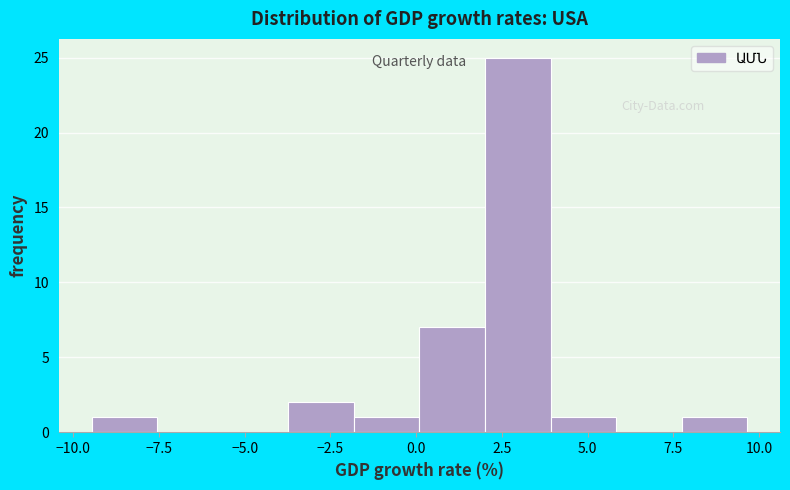

Around what value on the x-axis is the tallest bar? Give the approximate position of its centre, as read against the axis.

3.0